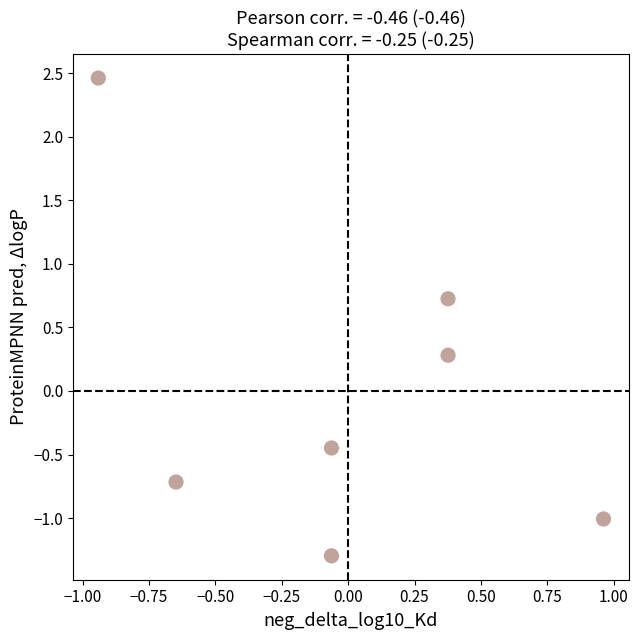

What is the range of X values (max minus min)?

1.9